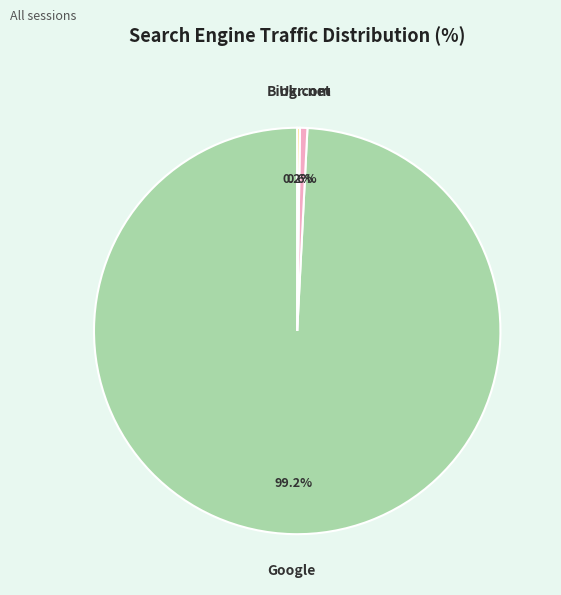

Does any single category account for the majority?

Yes